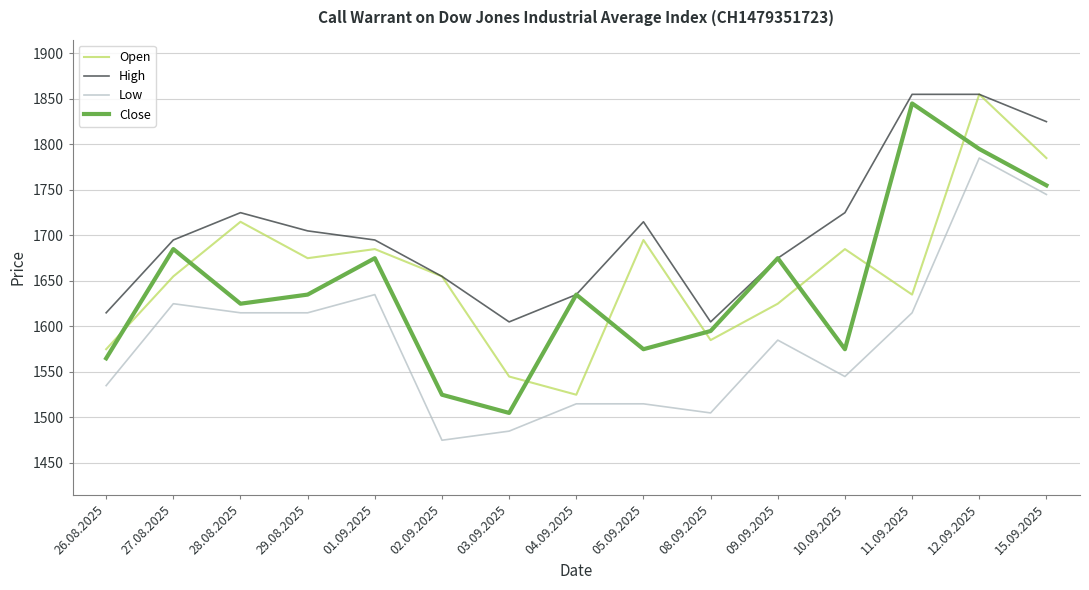

What position from the right is 29.08.2025?

12